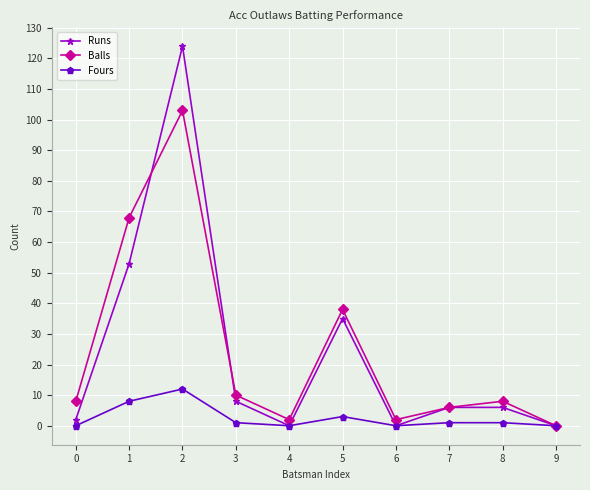

How many positive values does the Balls series have?

9